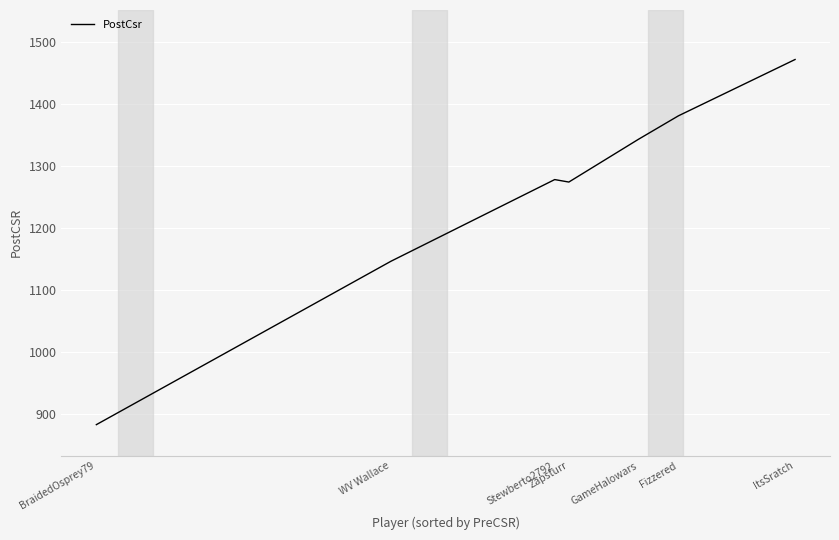

True or false: the data shows 425 at WV Wallace.

False